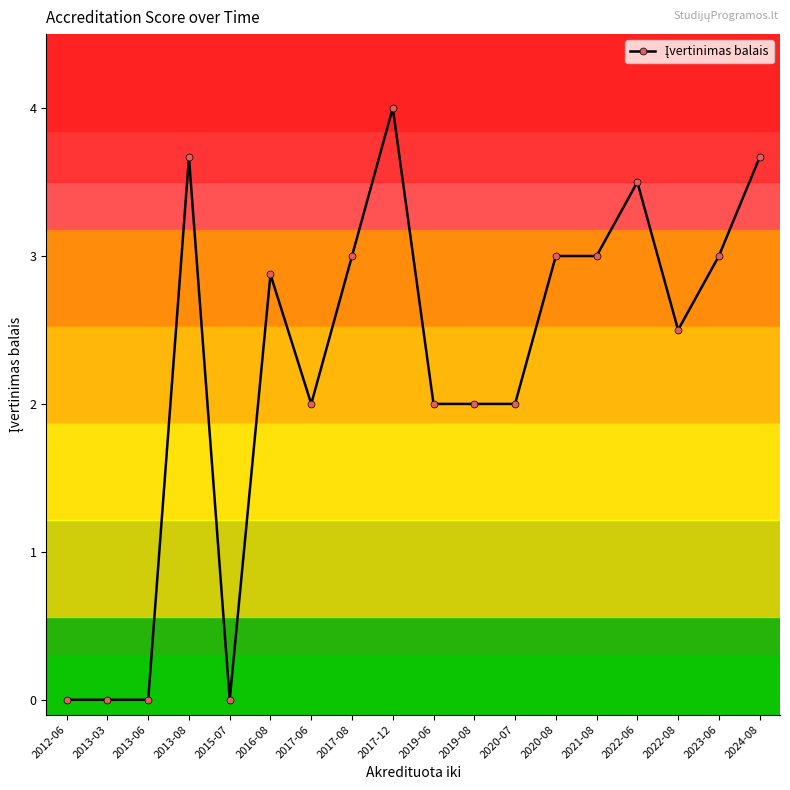

What is the change in value from 2013-06 to 2017-06?

+2.0